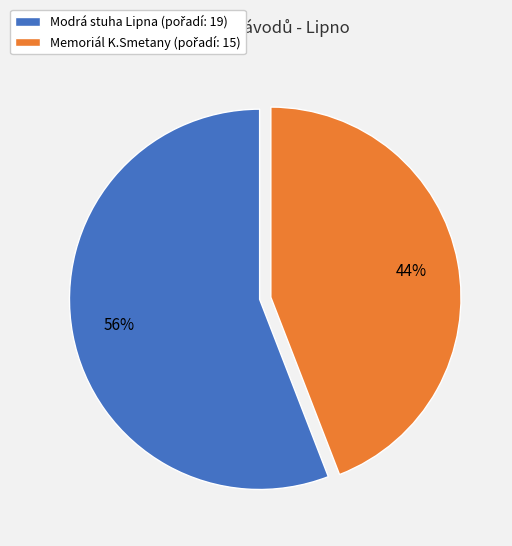

To the nearest percent, what is the difference between the largest and smallest slice percentages?

12%